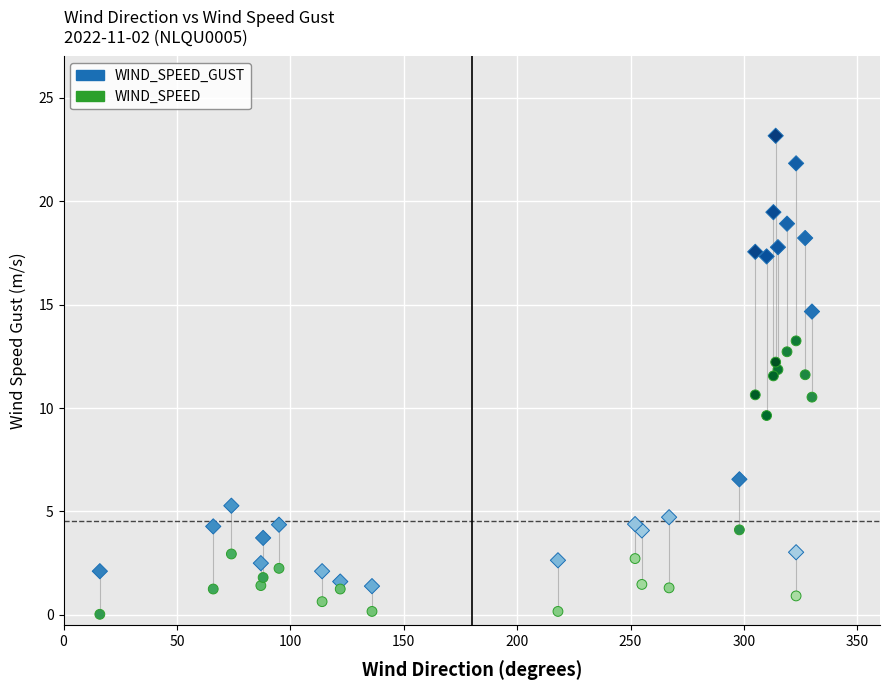

Which series reaches the minimum Y coordinate?

WIND_SPEED